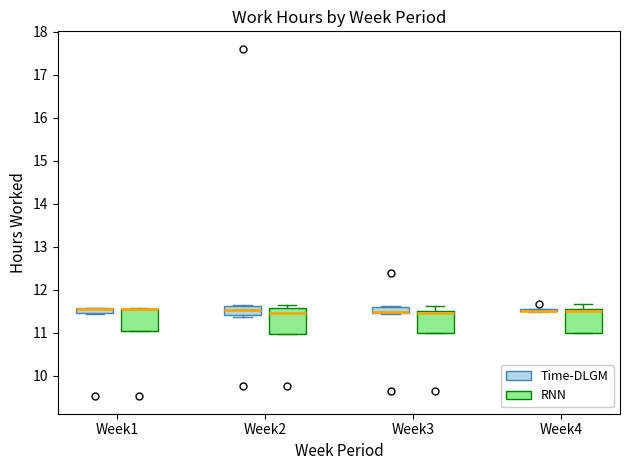

Where is the upper edge of the box for Week1 (RNN) on the y-axis? The values are not printed on the chart, so give them approximately, as read against the axis.

11.6